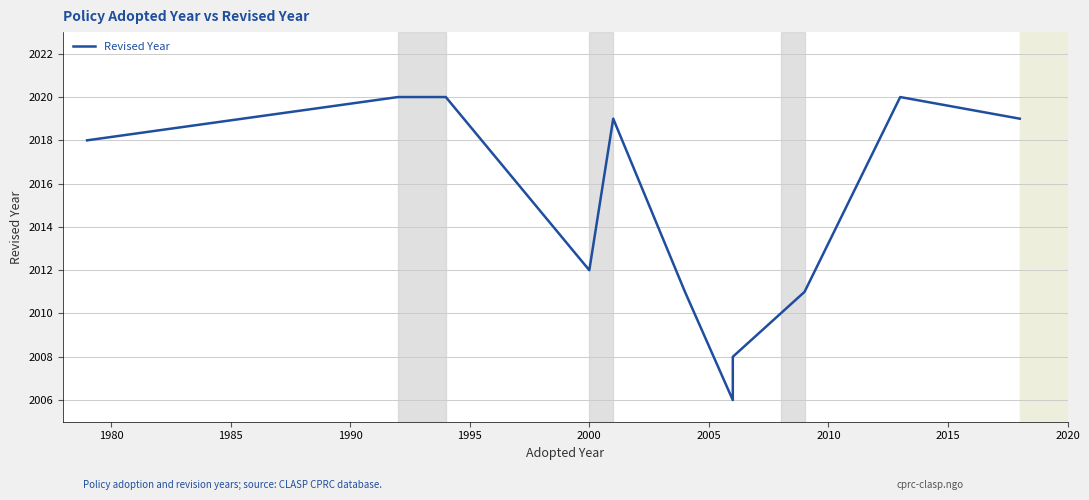

True or false: the data shows 649 at 2020.

False